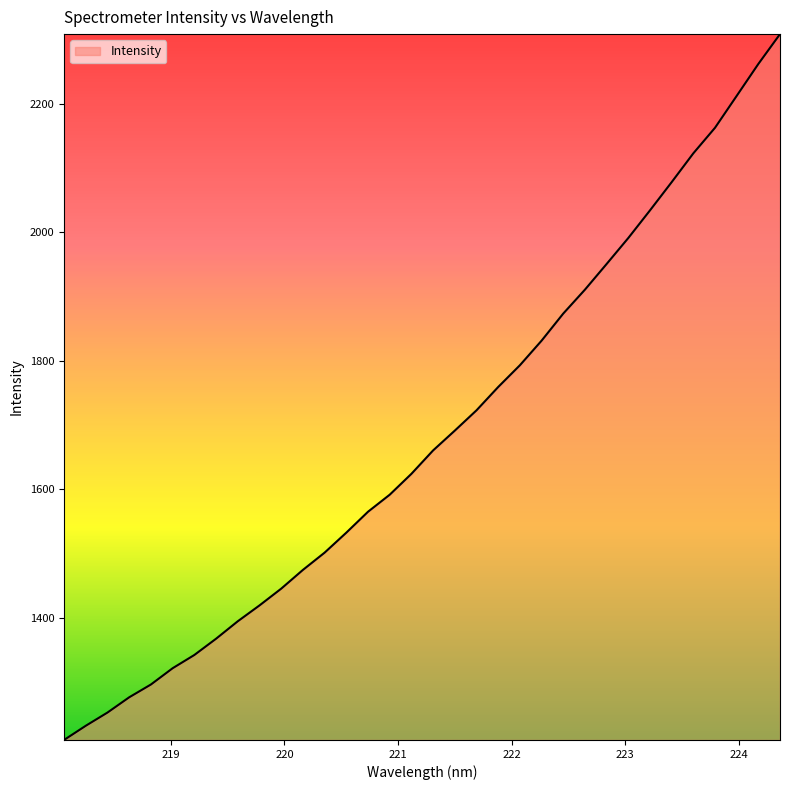

What is the smallest value displayed?

1209.8